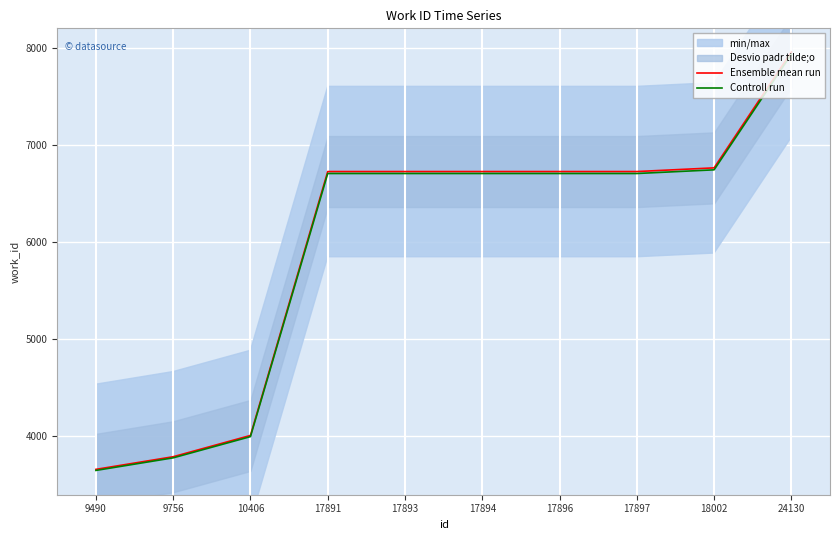

Which series has the widest spread of values?

Ensemble mean run